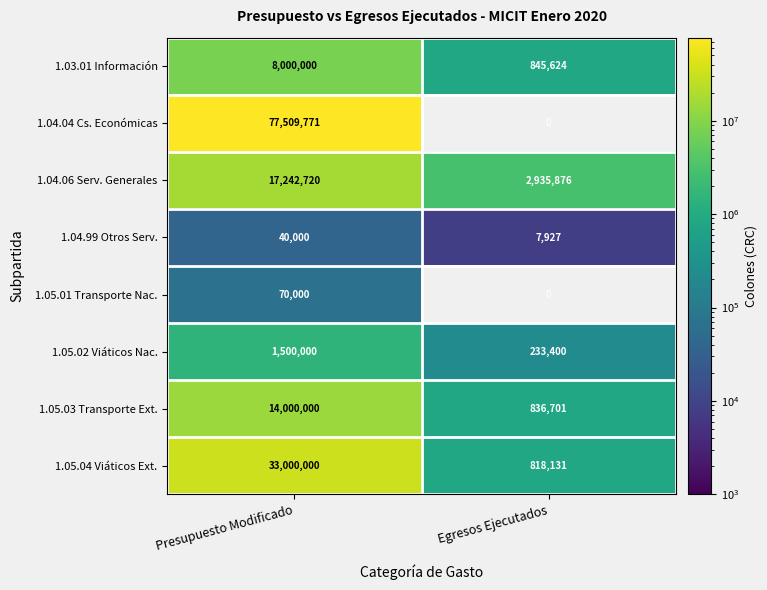

What is the total value across all series at Presupuesto Modificado?

151362491